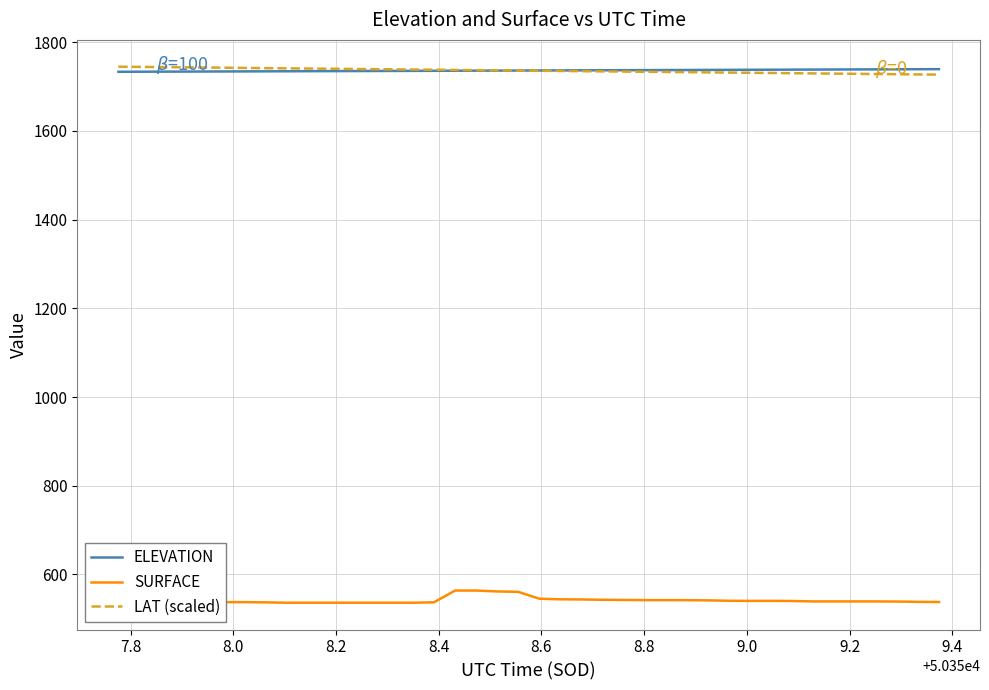

True or false: SURFACE and ELEVATION intersect in this chart.

False